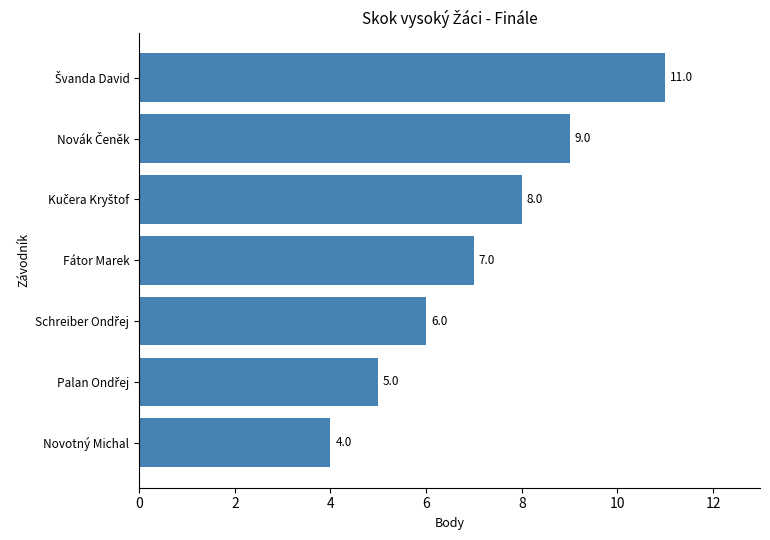

How many data points does each series have?

7